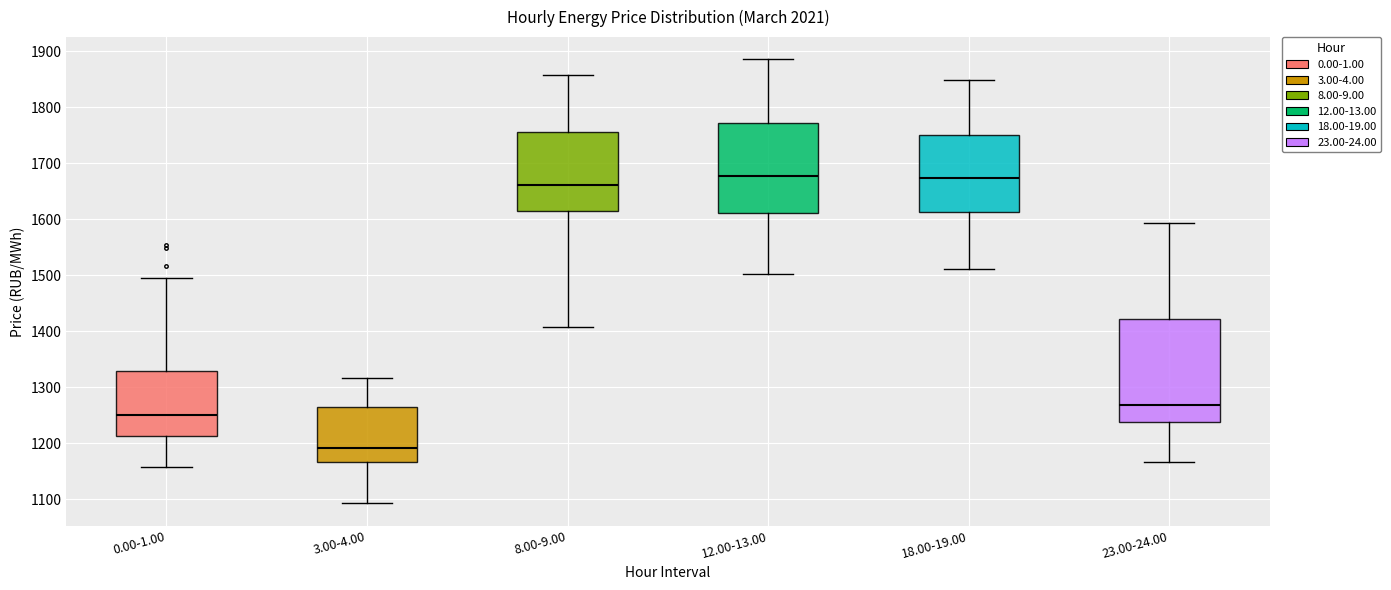

Where does the lower whisker of the box for 18.00-19.00 end on the y-axis? The values are not printed on the chart, so give them approximately, as read against the axis.

1510